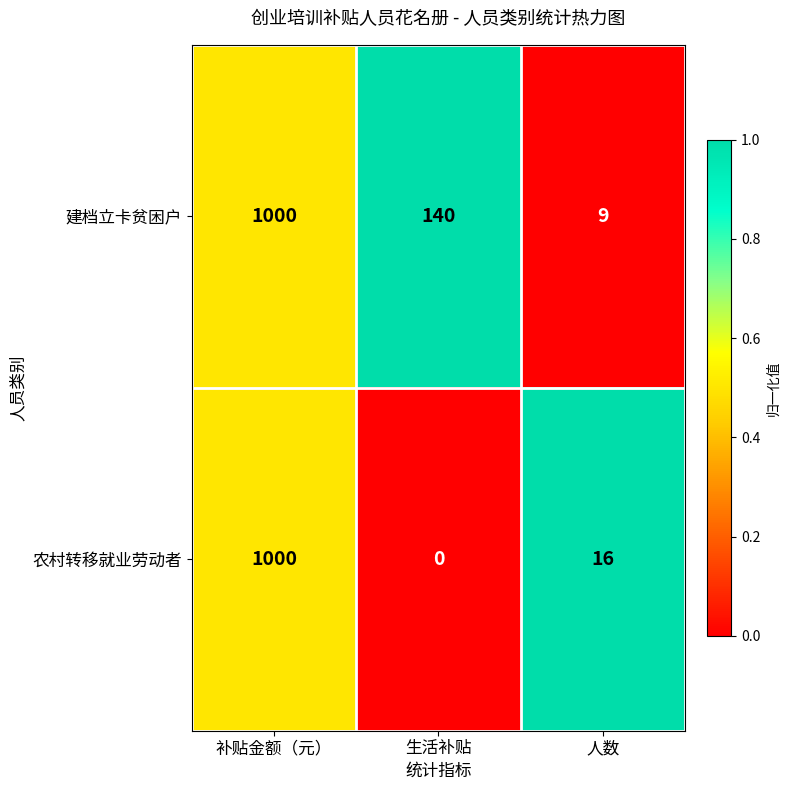

Reading left to right, list all the values displayed in this chart.

建档立卡贫困户: 1000	140	9
农村转移就业劳动者: 1000	0	16